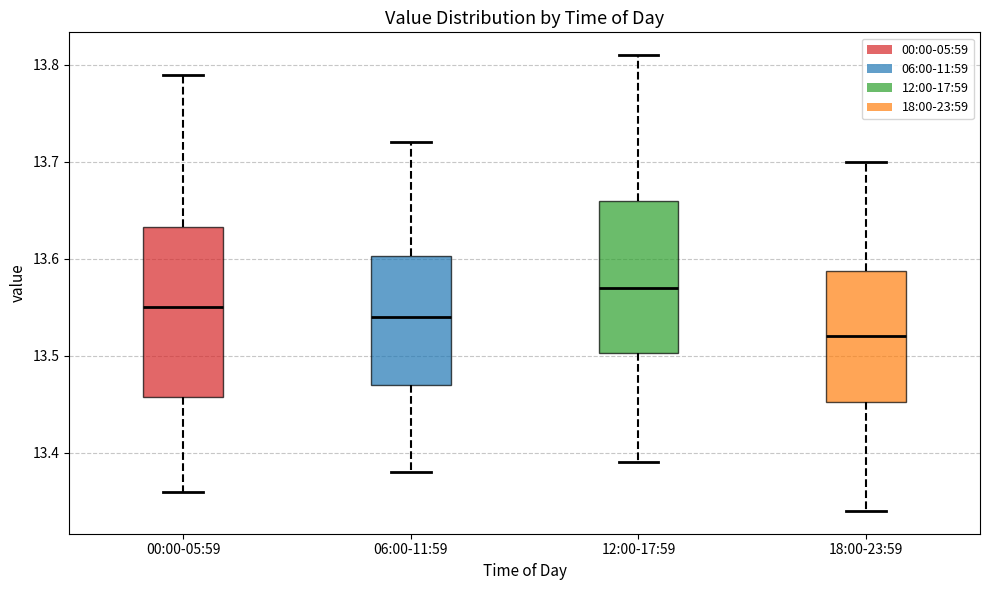

Comparing the boxes themselves (not the whiskers), which one is the tallest?

00:00-05:59